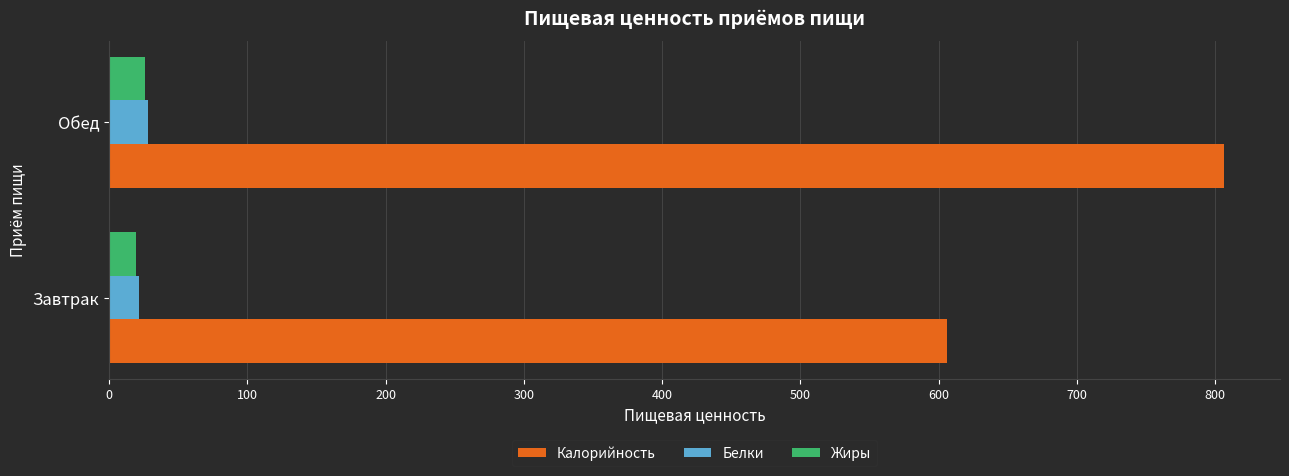

What is the lowest value of the Жиры series?

19.8